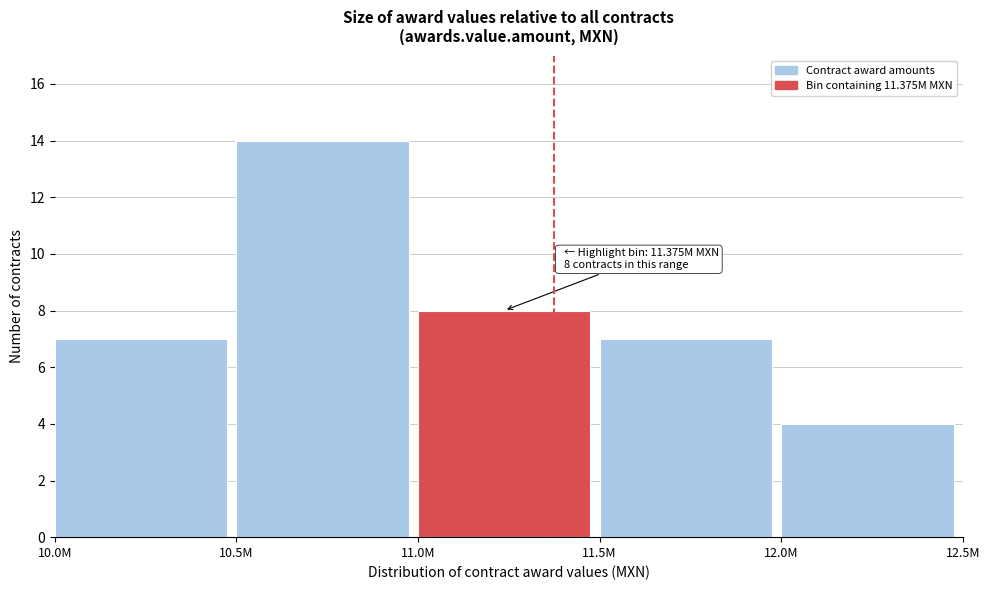

Reading left to right, list all the values displayed in this chart.

7	14	8	7	4